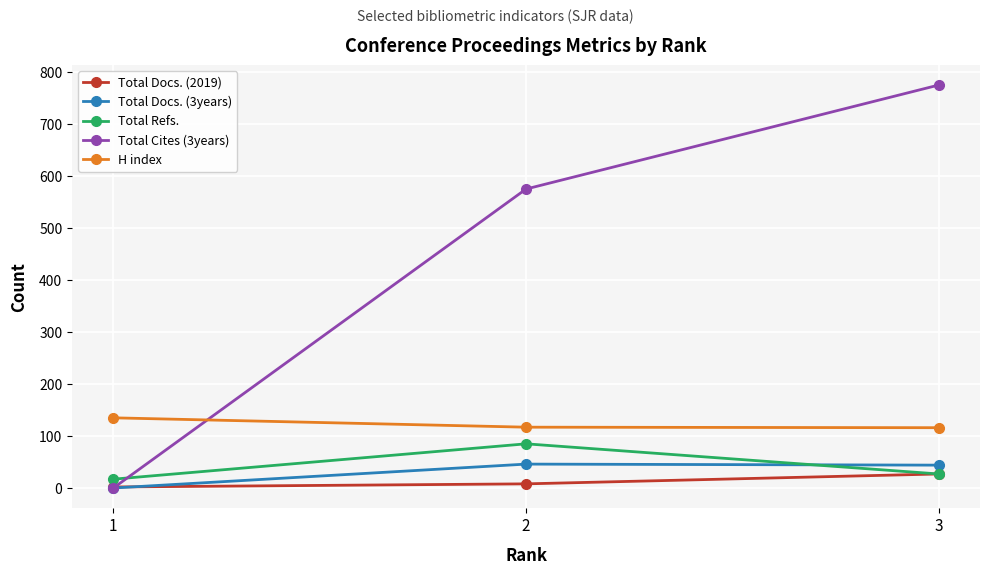

Rank the series by their maximum value, from highest to lowest.

Total Cites (3years), H index, Total Refs., Total Docs. (3years), Total Docs. (2019)